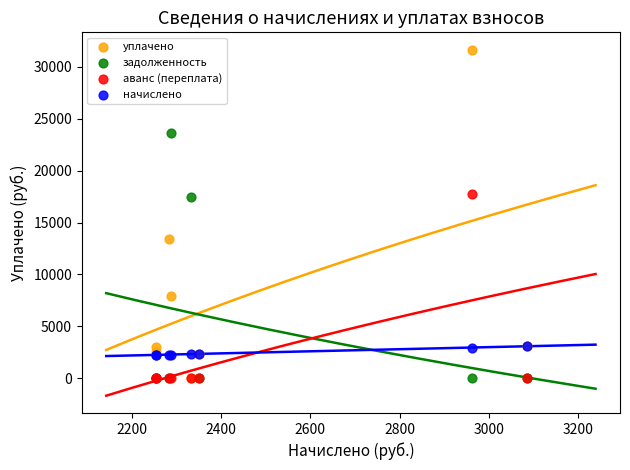

What are all the series names shown in the legend?

уплачено, задолженность, аванс (переплата), начислено